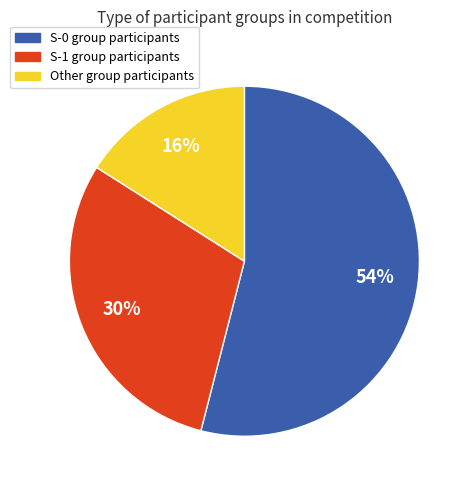

What is the majority slice?

S-0